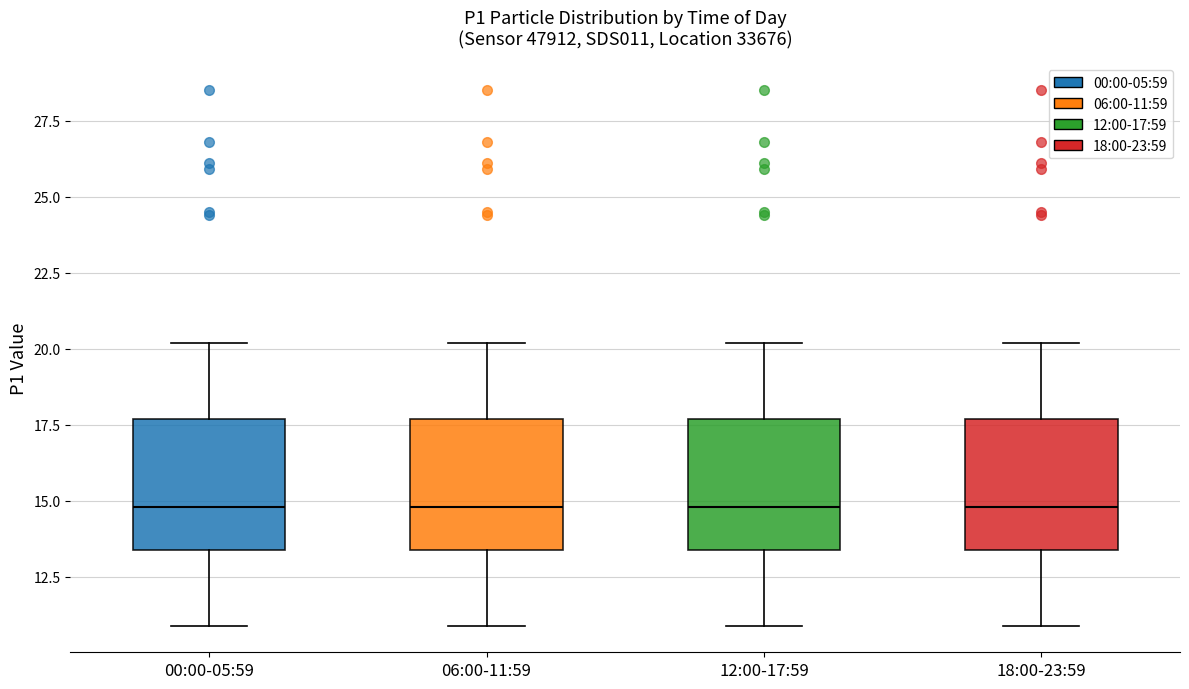

Where does the upper whisker of the box for 12:00-17:59 end on the y-axis? The values are not printed on the chart, so give them approximately, as read against the axis.

20.0